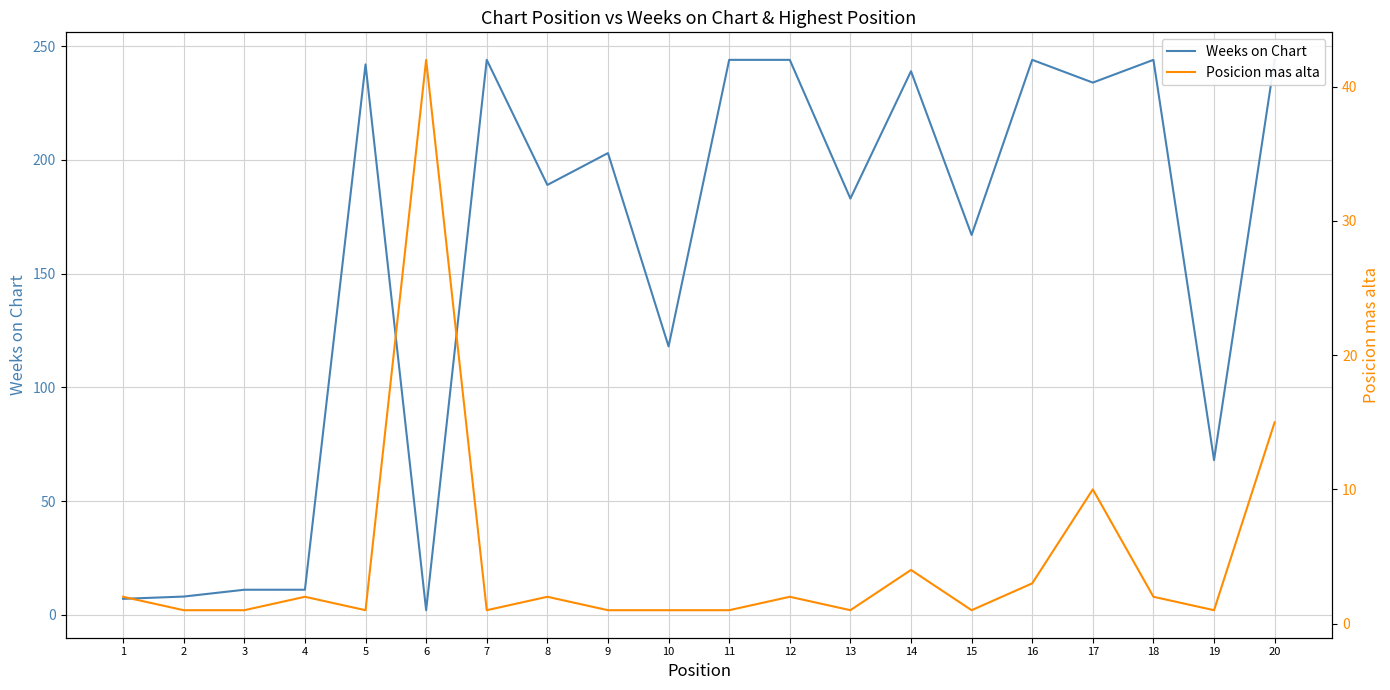

Reading left to right, list all the values displayed in this chart.

Weeks on Chart: 7	8	11	11	242	2	244	189	203	118	244	244	183	239	167	244	234	244	68	244
Posicion mas alta: 2	1	1	2	1	42	1	2	1	1	1	2	1	4	1	3	10	2	1	15